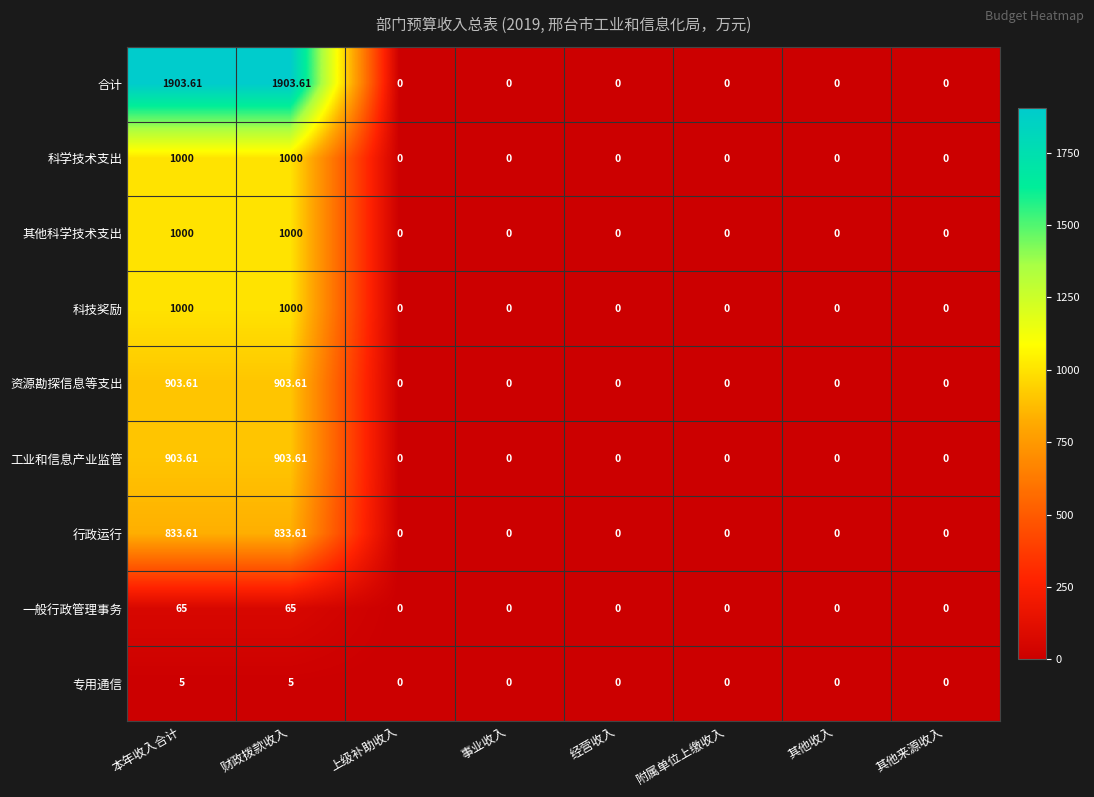

Which series has the widest spread of values?

合计